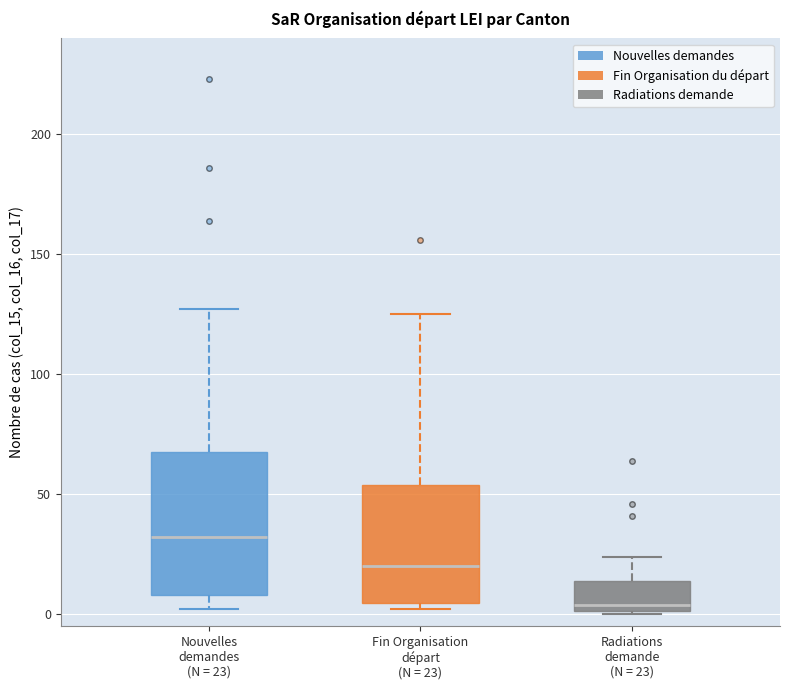

Where is the upper edge of the box for Radiations demande (N = 23) on the y-axis? The values are not printed on the chart, so give them approximately, as read against the axis.

15